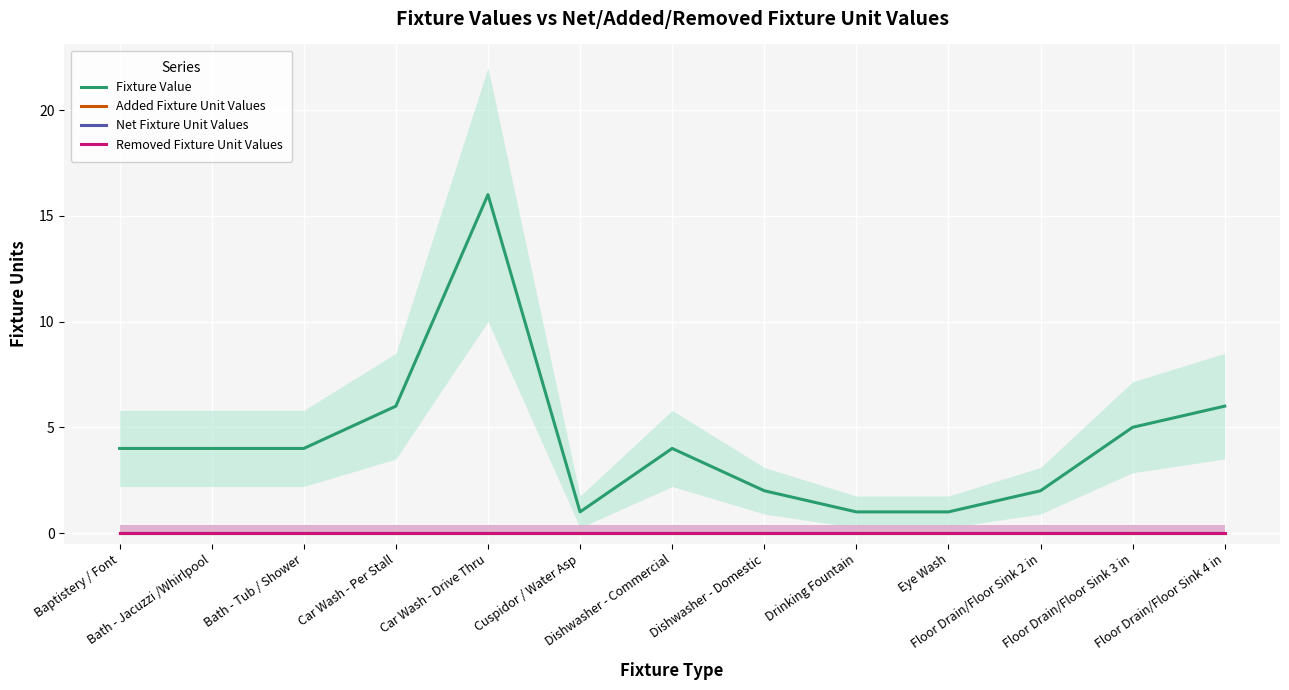

How many lines are shown in the chart?

4